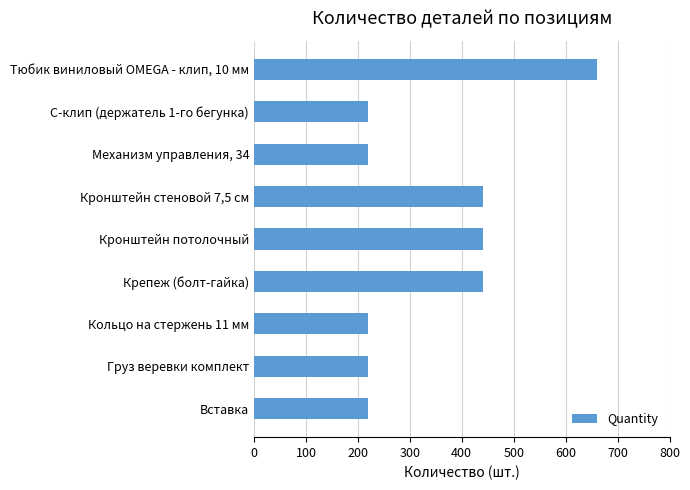

How many values are between 220 and 440?

8